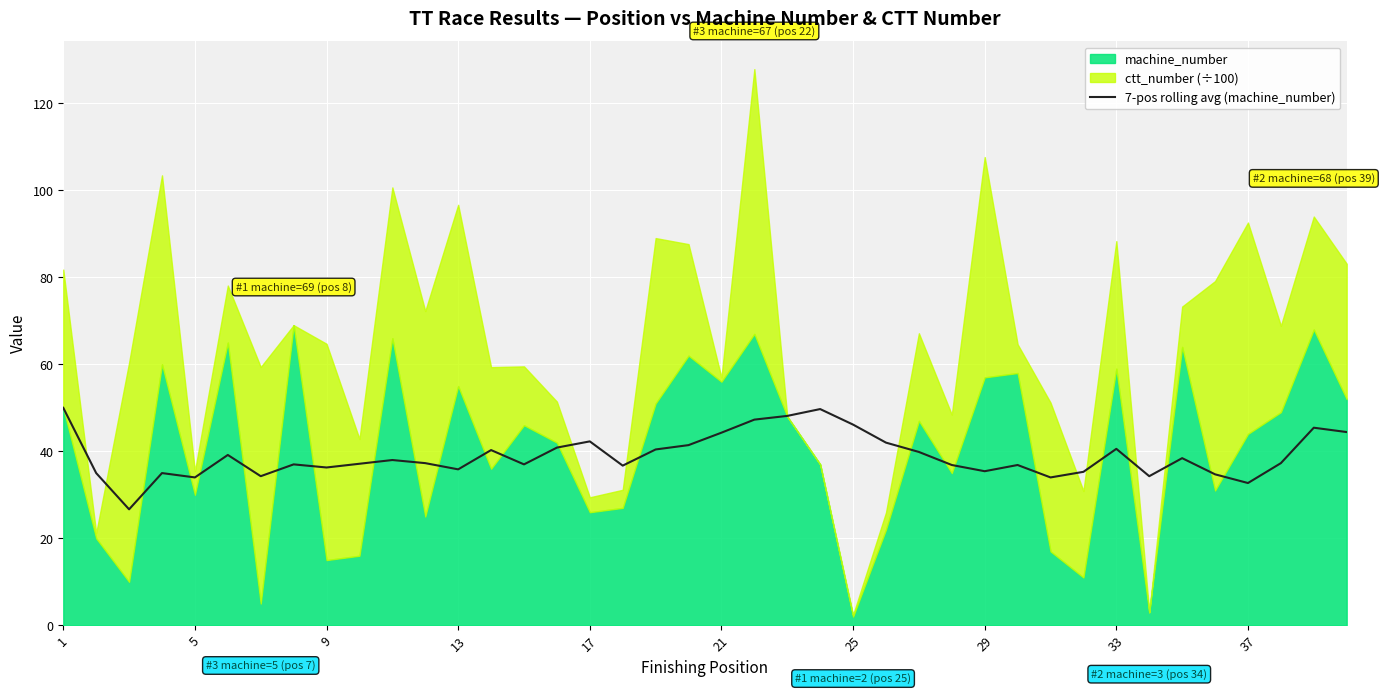

Reading left to right, what are all the values shown in this chart?

50.0	35.0	26.7	35.0	34.0	39.2	34.3	37.0	36.3	37.1	38.0	37.3	35.9	40.3	37.0	40.9	42.3	36.7	40.4	41.4	44.3	47.3	48.1	49.7	46.1	42.0	39.9	36.9	35.4	36.9	34.0	35.3	40.6	34.3	38.4	34.7	32.7	37.3	45.4	44.4